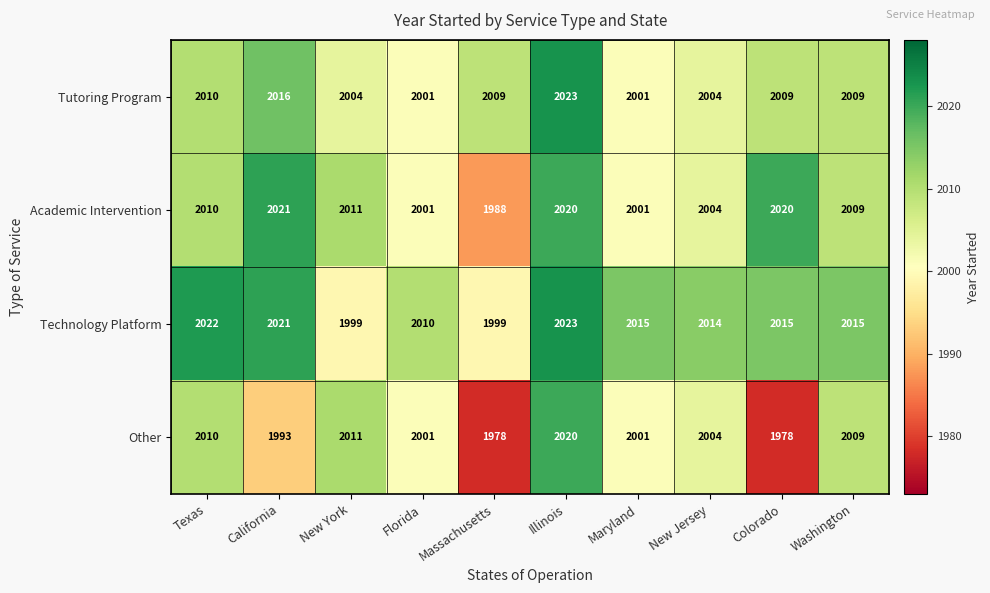

Which series has the widest spread of values?

Other